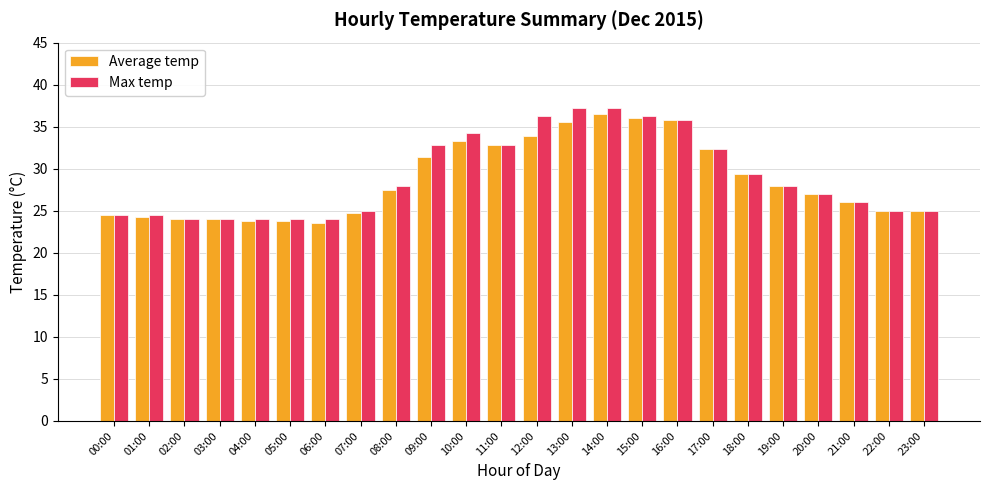

Where is Max temp nearest to the value 30?

18:00